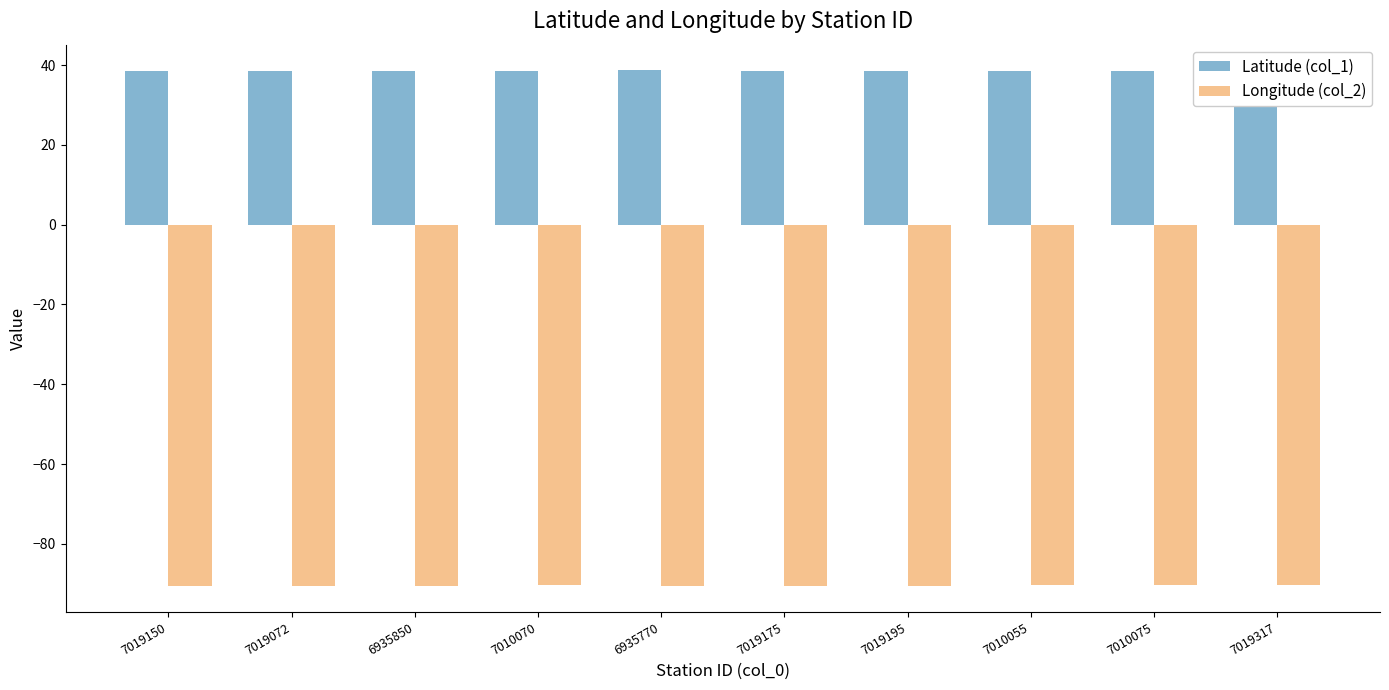

The Longitude (col_2) series shows -90.4 at 7010075. True or false?

True